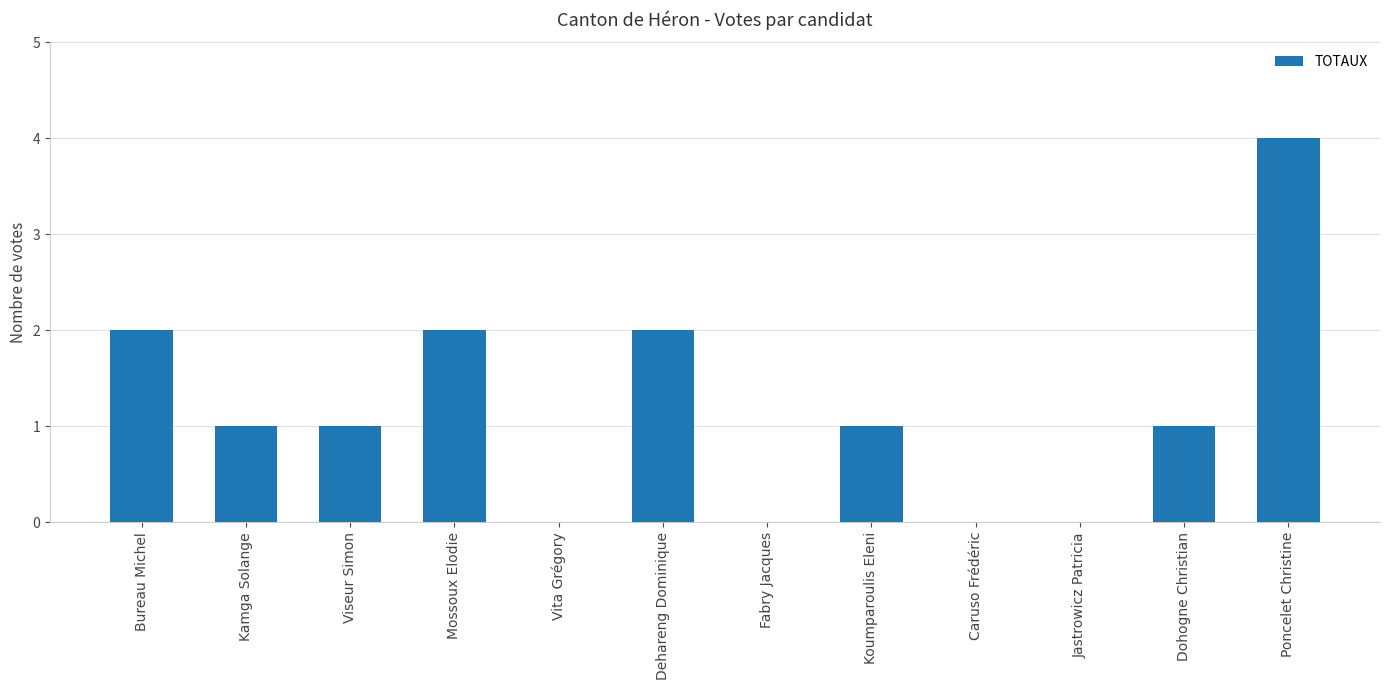

The value at Caruso Frédéric is 2. True or false?

False